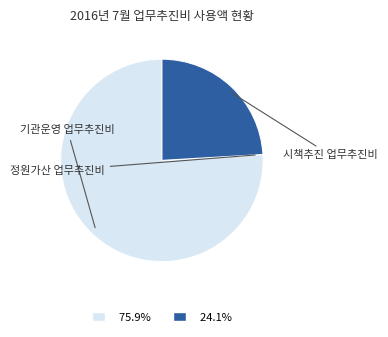

What is the majority slice?

기관운영 업무추진비